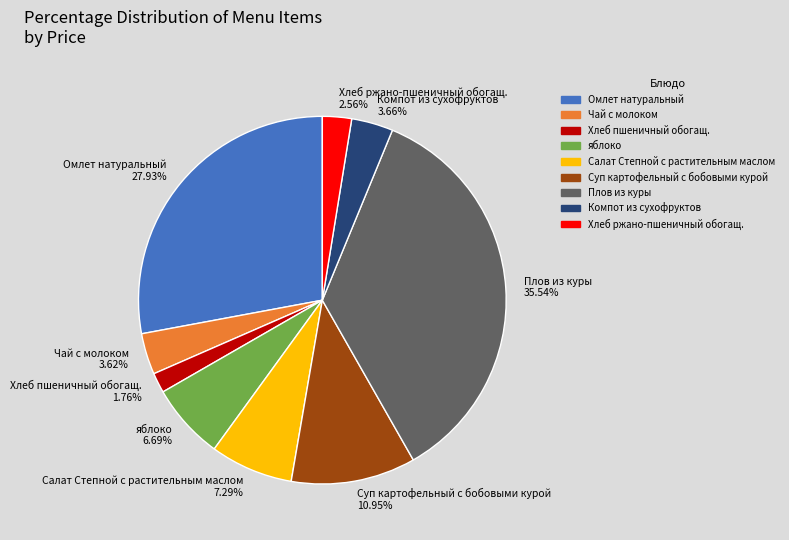

How many slices are in this pie chart?

9